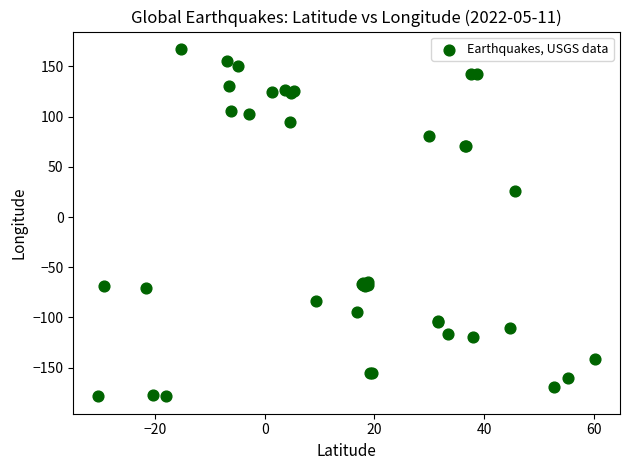

What Y value in the scatter plot is closest to -5?

26.4